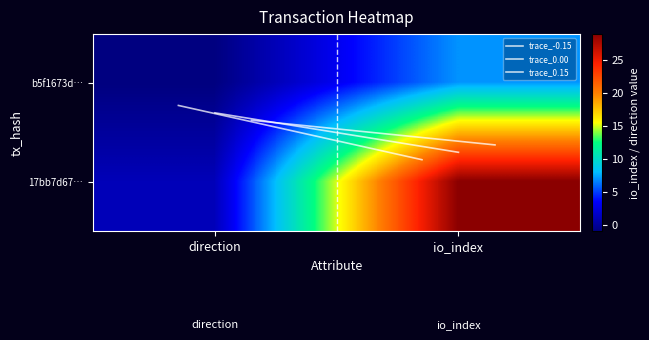

Which series has the largest total across all categories?

17bb7d67…